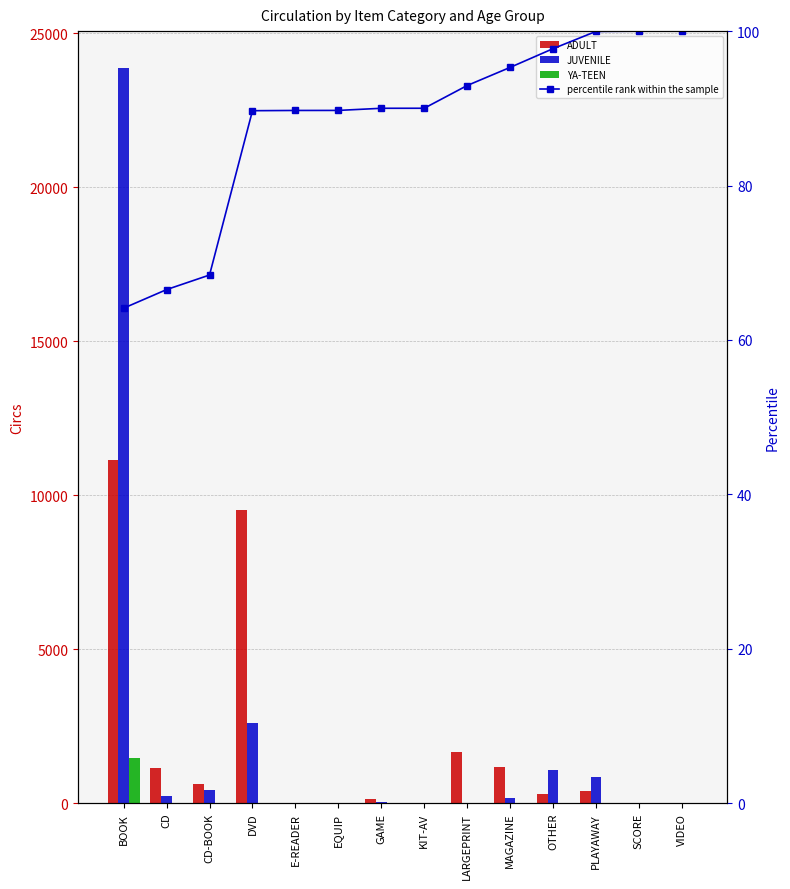

Rank the categories by ADULT value from highest to lowest.

BOOK, DVD, LARGEPRINT, MAGAZINE, CD, CD-BOOK, PLAYAWAY, OTHER, GAME, SCORE, VIDEO, KIT-AV, E-READER, EQUIP